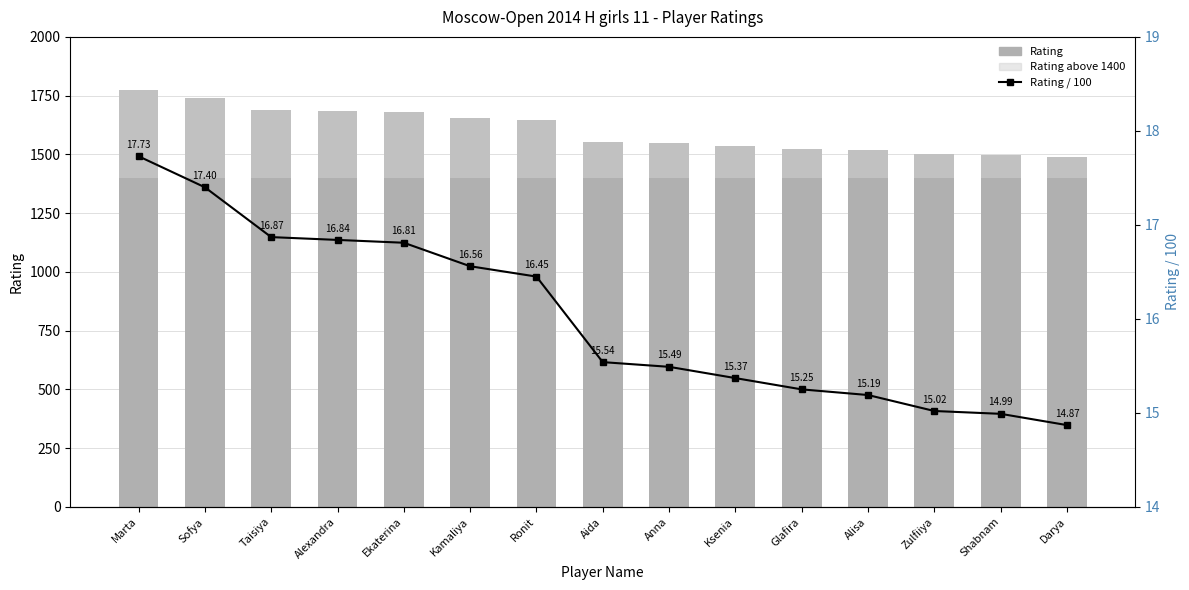

What is the label of the 12th bar from the right?

Alexandra